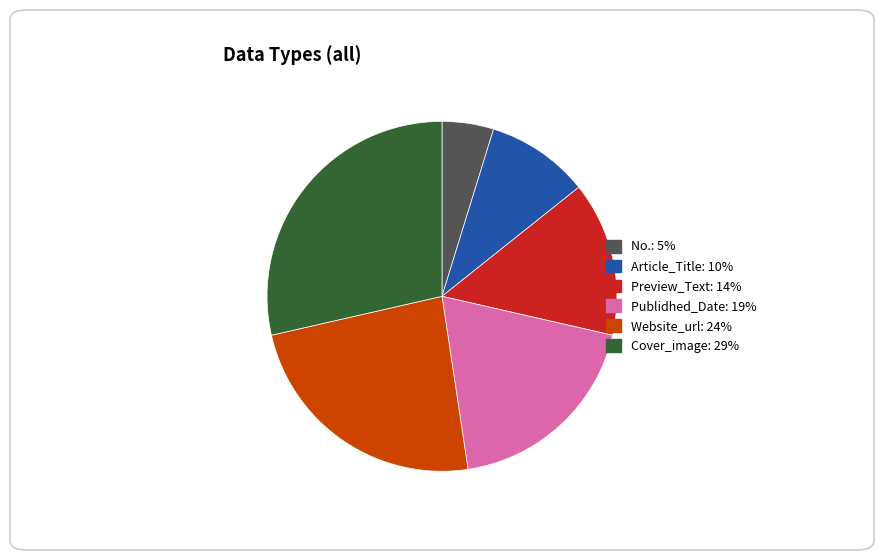

The No. slice represents 5% of the pie. True or false?

True